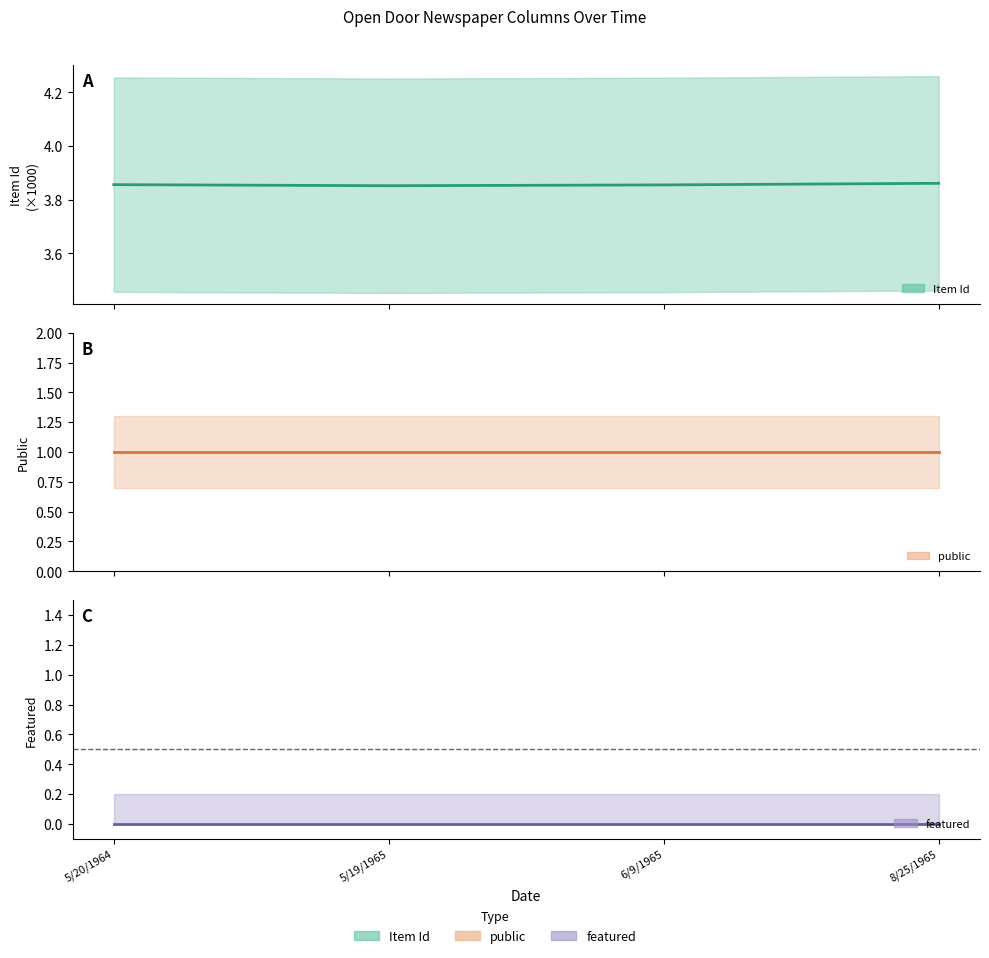

Reading right to left, transcribe all the data shown in this chart.

Item Id: 3.9	3.9	3.9	3.9
public: 1.0	1.0	1.0	1.0
featured: 0.0	0.0	0.0	0.0